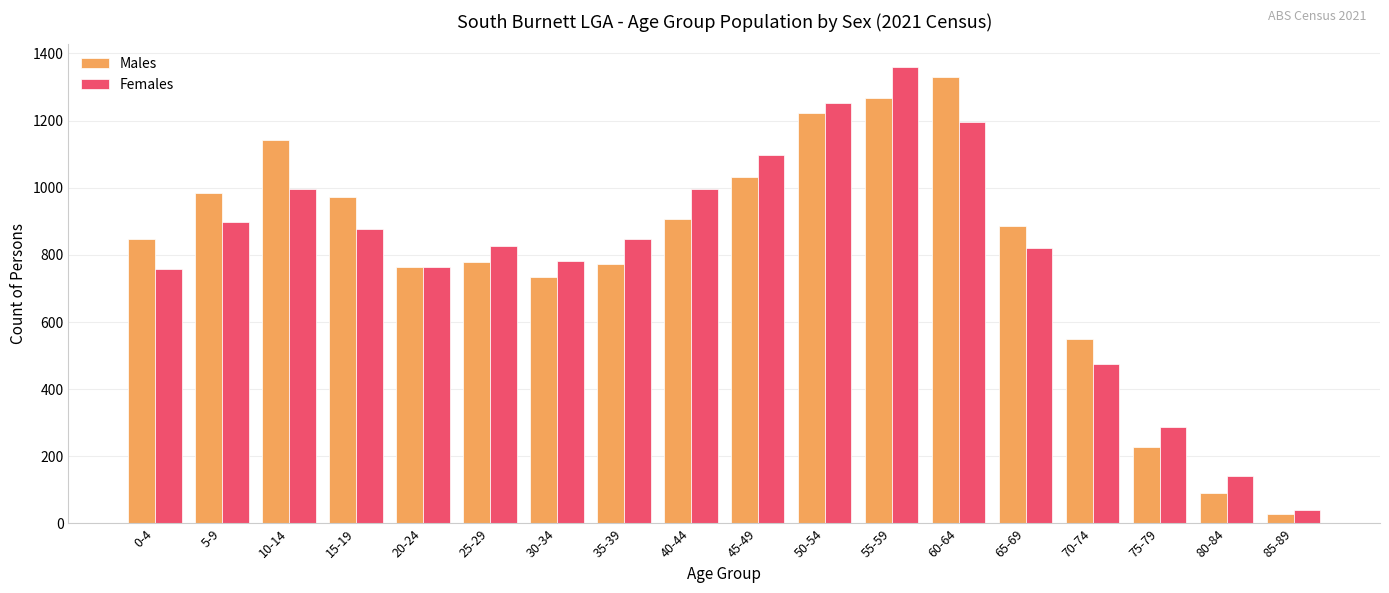

What value does the Females series have at 25-29?

827